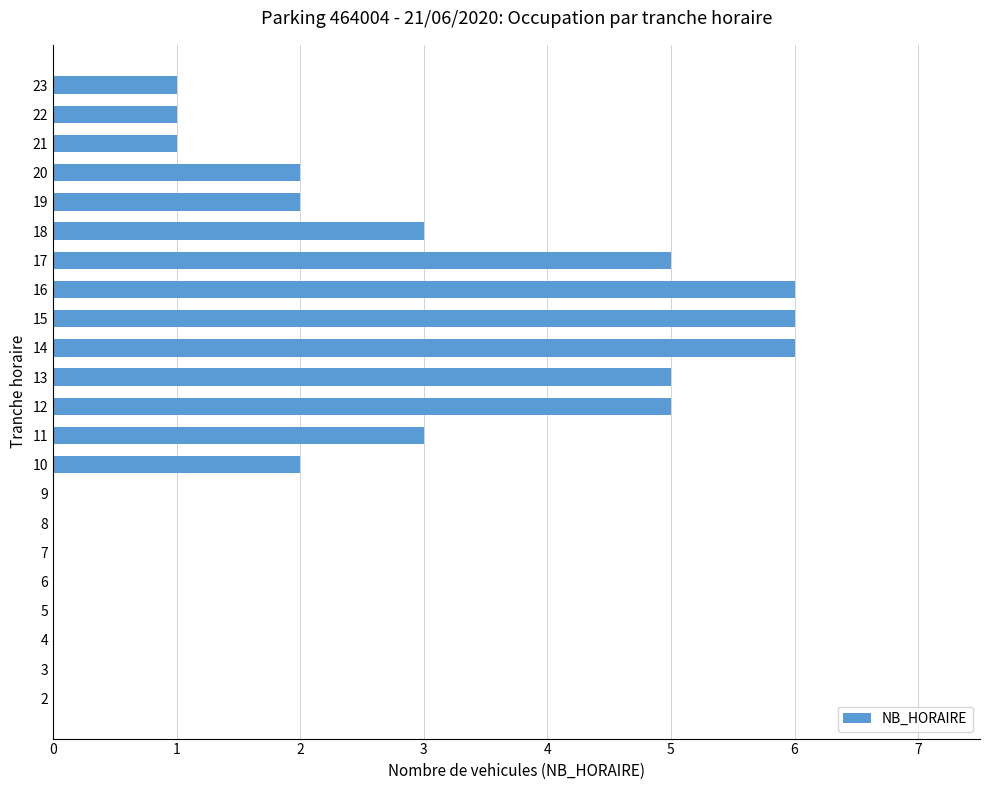

What is the change in value from 8 to 15?

+6